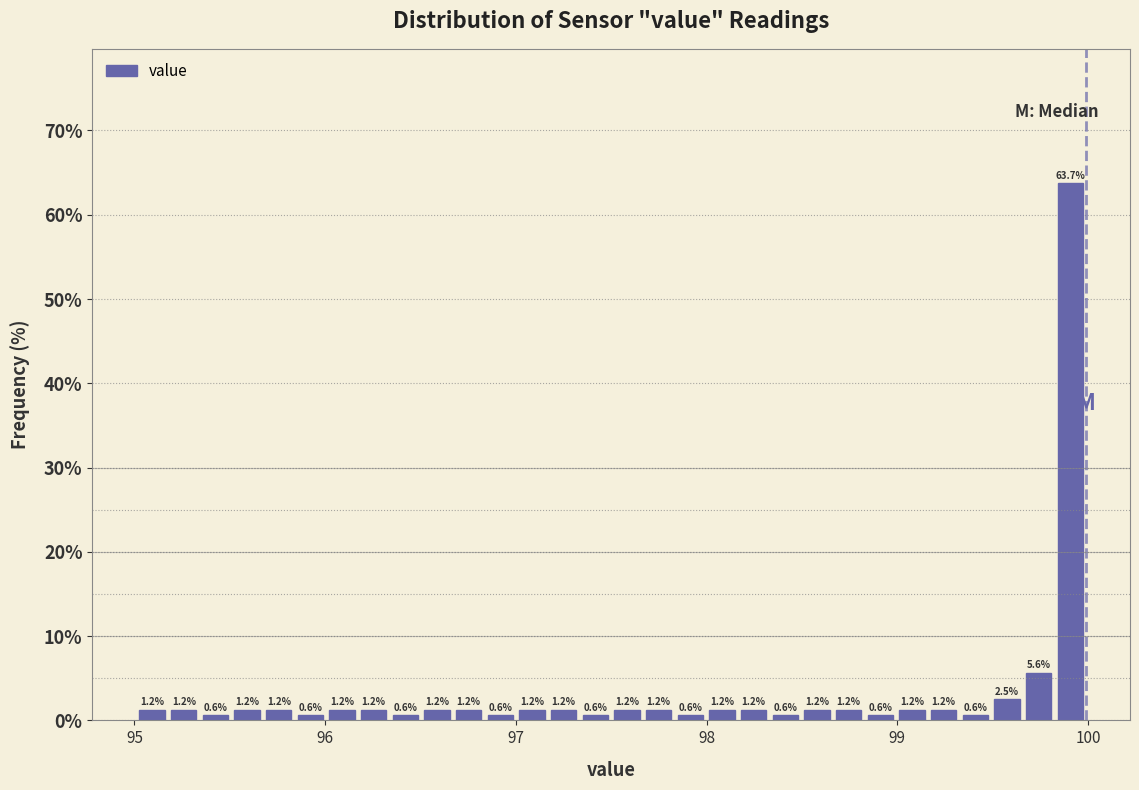

Around what value on the x-axis is the tallest bar? Give the approximate position of its centre, as read against the axis.

99.9